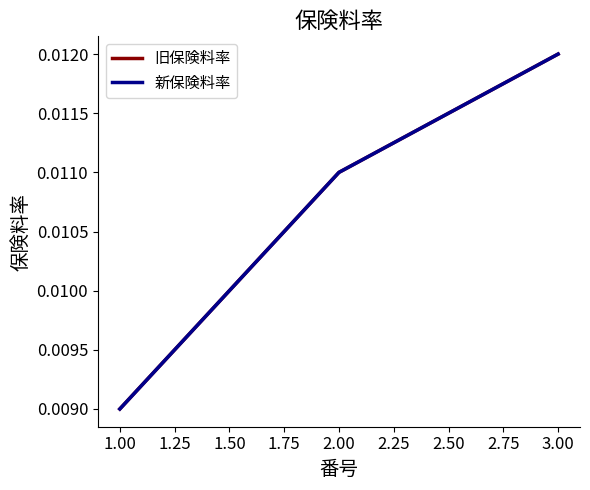

Is this an area chart (filled region under the line)?

No